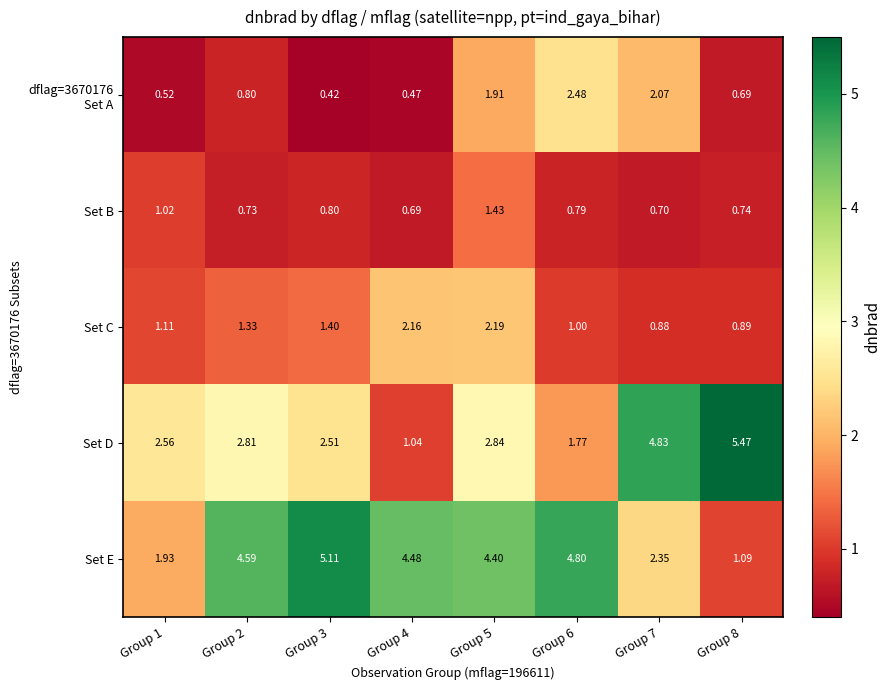

Which series has the widest spread of values?

Set D